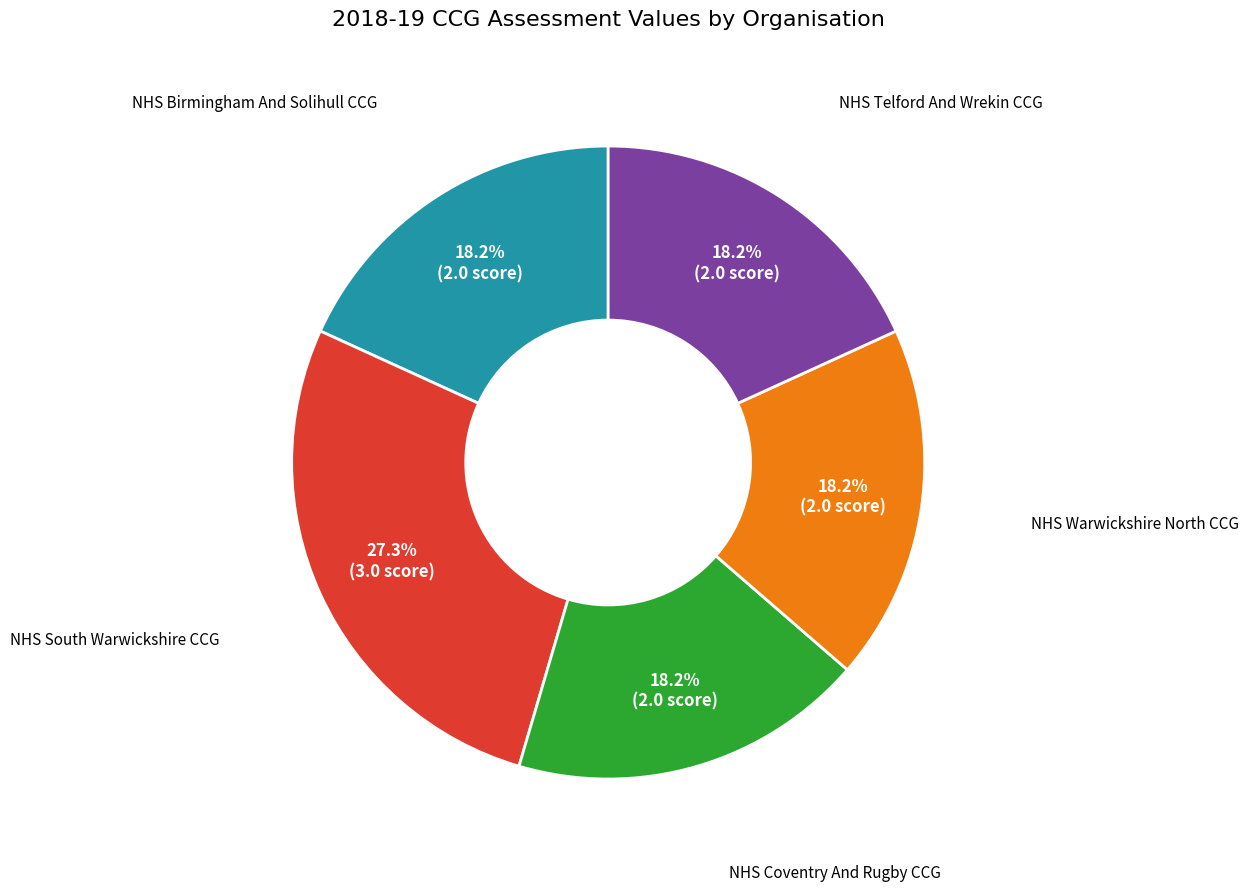

Between NHS South Warwickshire CCG and NHS Birmingham And Solihull CCG, which is larger?

NHS South Warwickshire CCG